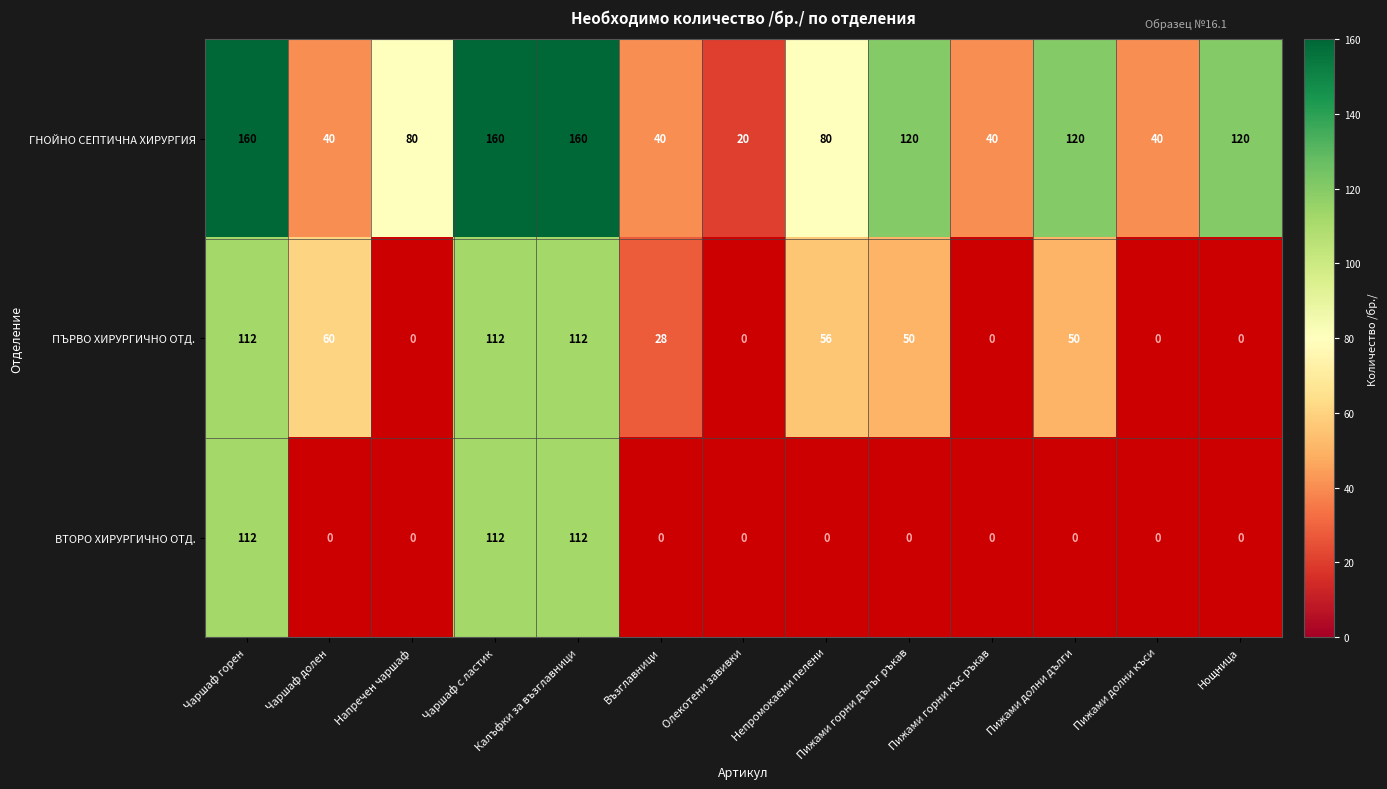

Count the ГНОЙНО СЕПТИЧНА ХИРУРГИЯ values in the range 40 to 120.

9